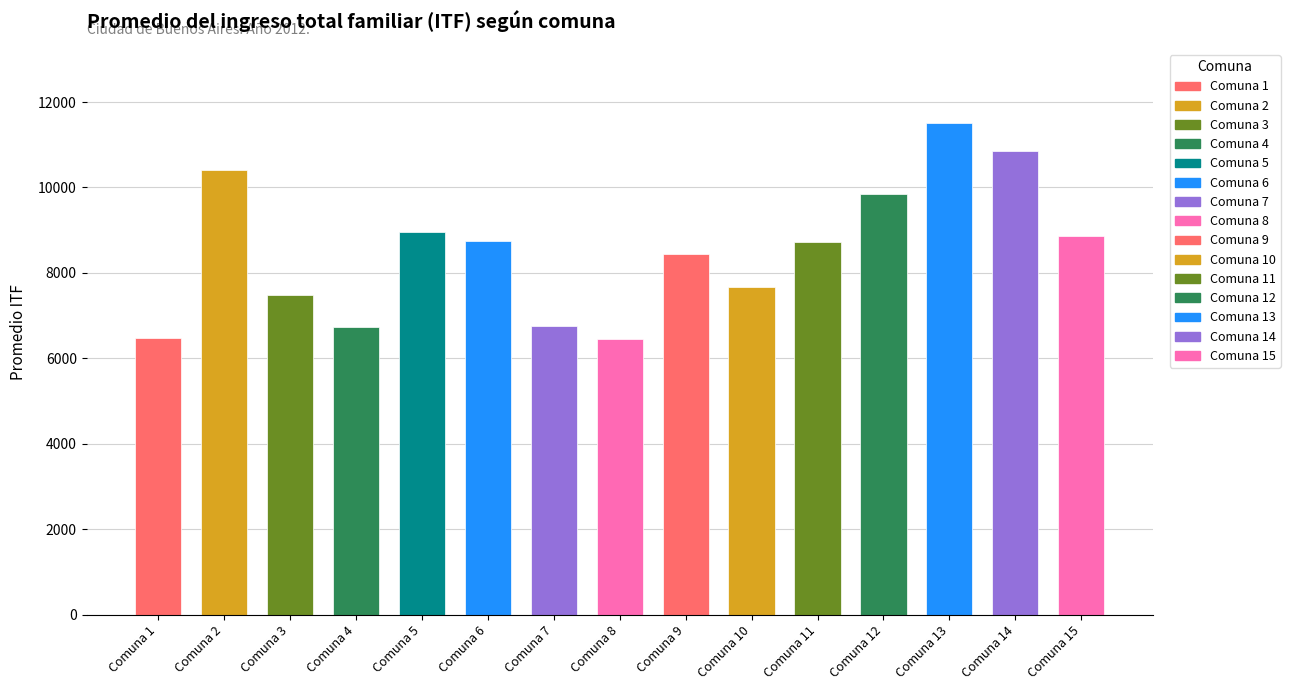

Where does the data first go above 8716?

Comuna 2